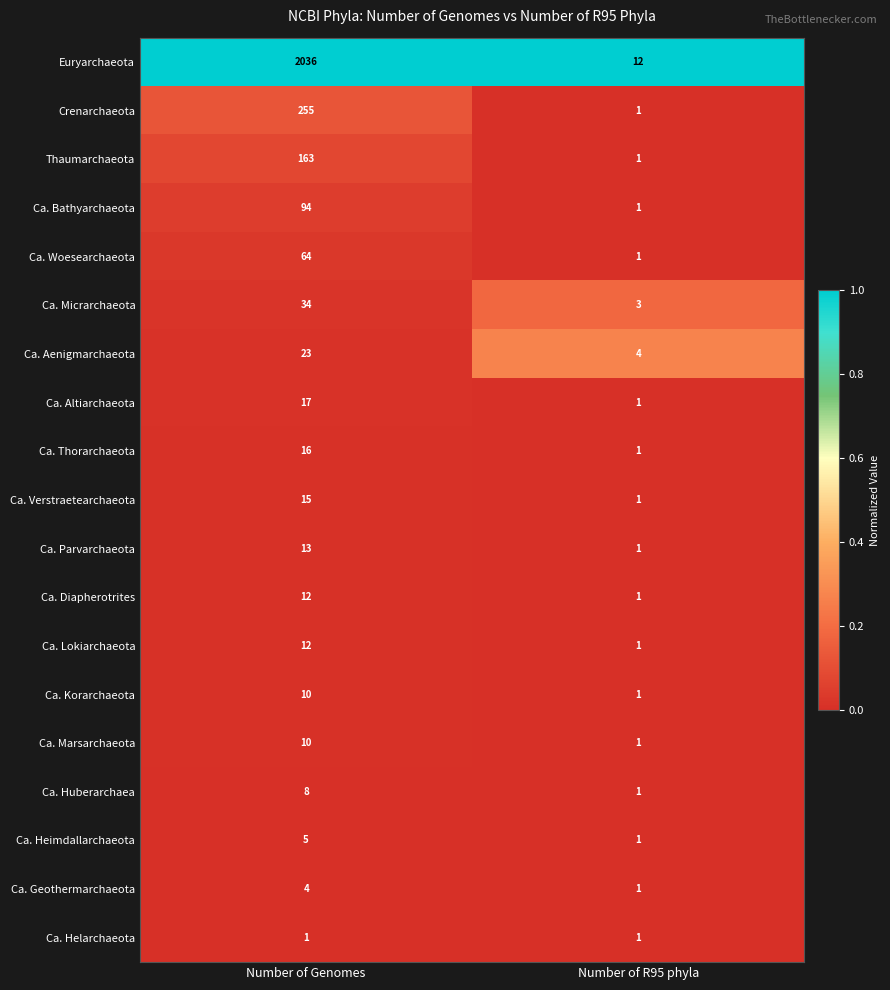

List the labels in order of Ca. Thorarchaeota value, smallest first.

Number of R95 phyla, Number of Genomes